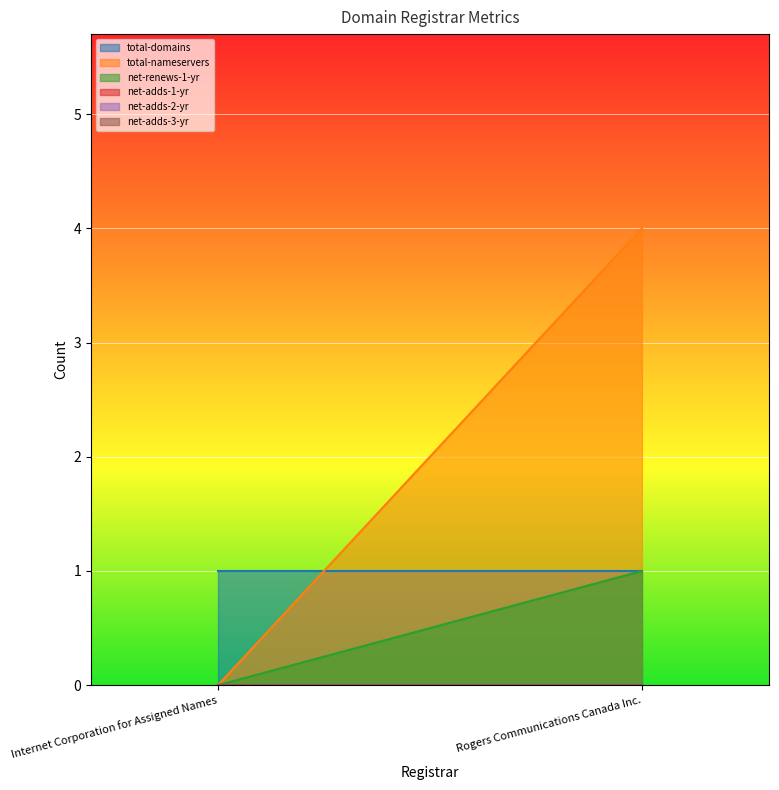

What is the difference between the maximum and minimum values in the net-renews-1-yr series?

1